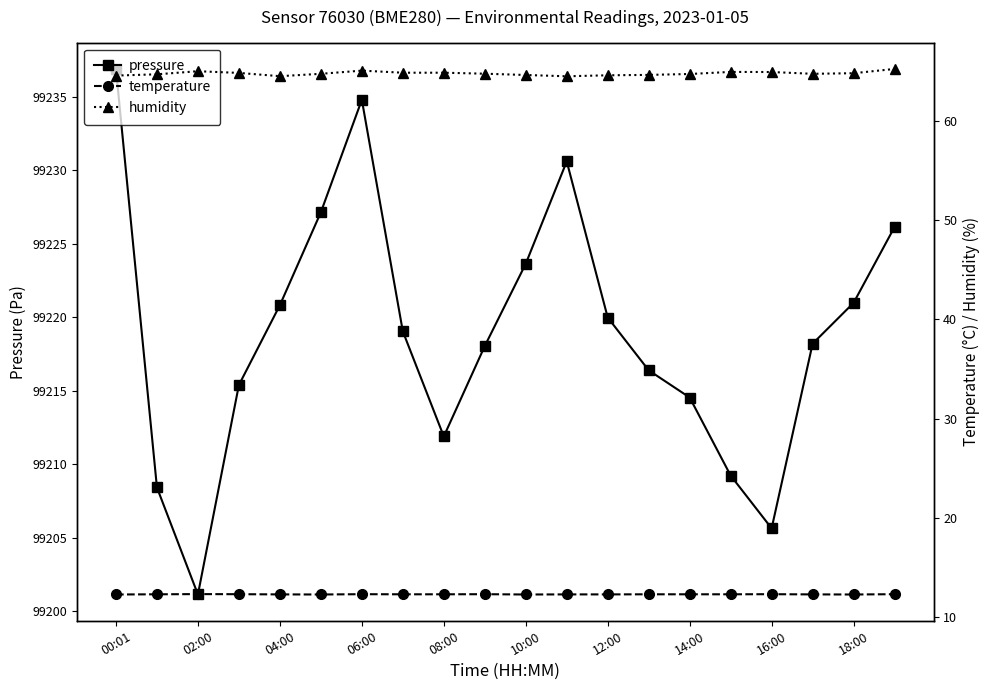

What is the value of the humidity point at the 5th from the left?

64.5